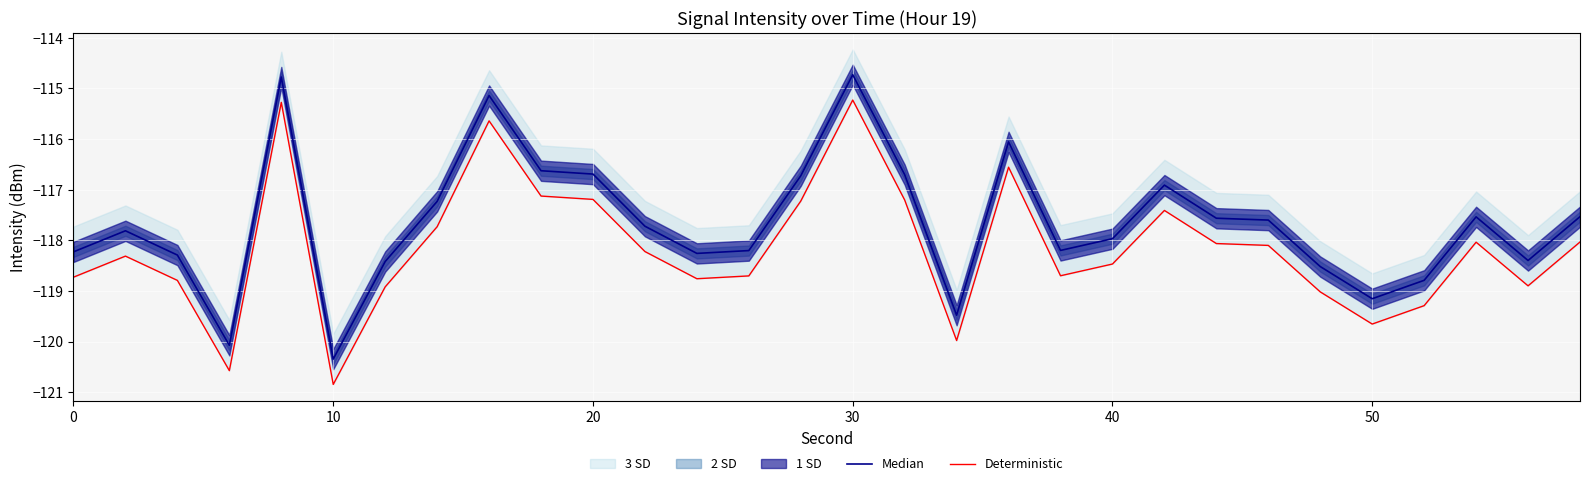

Is the value of Deterministic at 26 greater than the value of Median at 19?

No